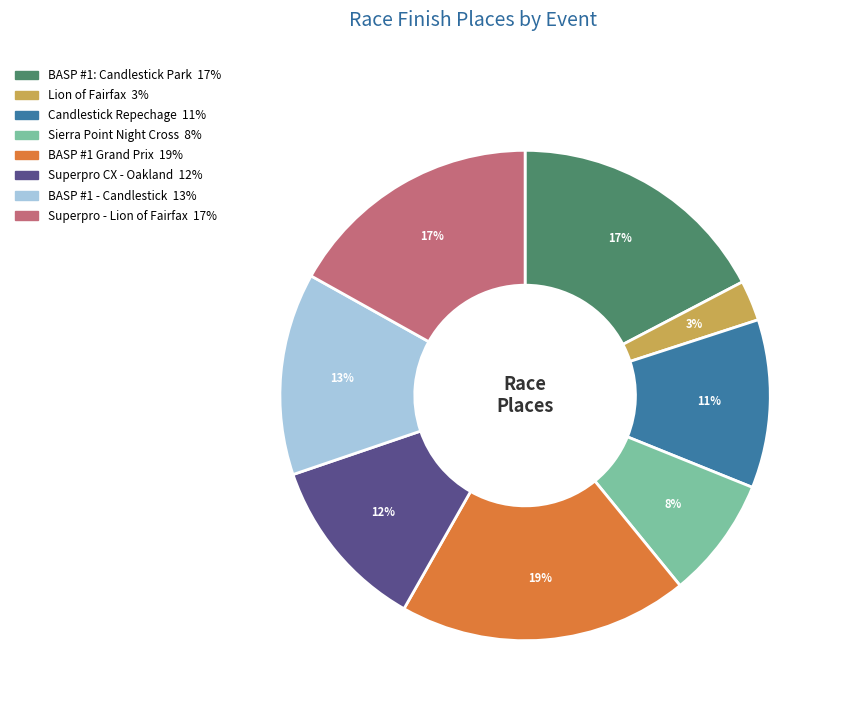

Does any single category account for the majority?

No